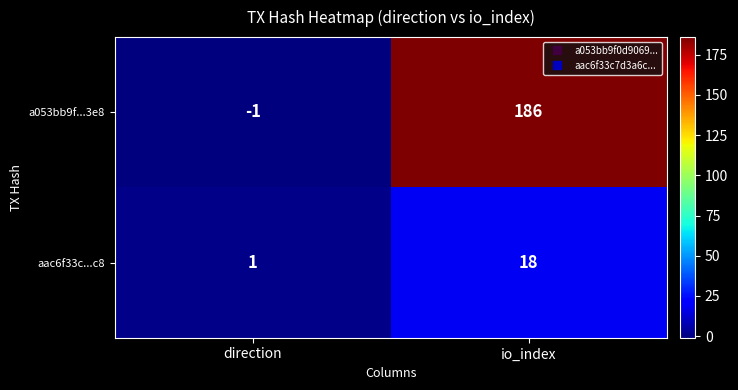

Where is a053bb9f...3e8 nearest to the value 92?

direction